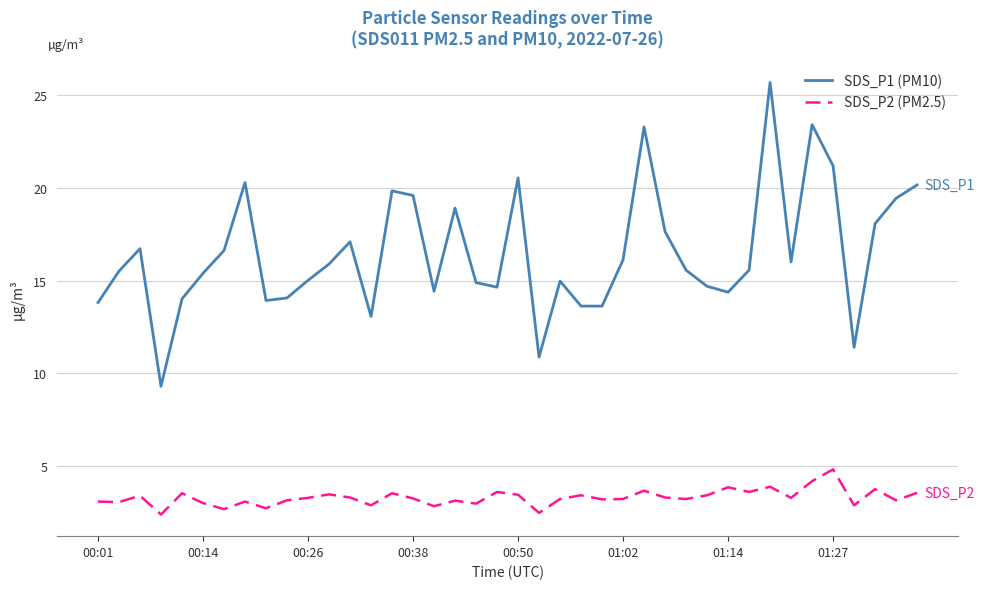

Which series has the largest total across all categories?

SDS_P1 (PM10)